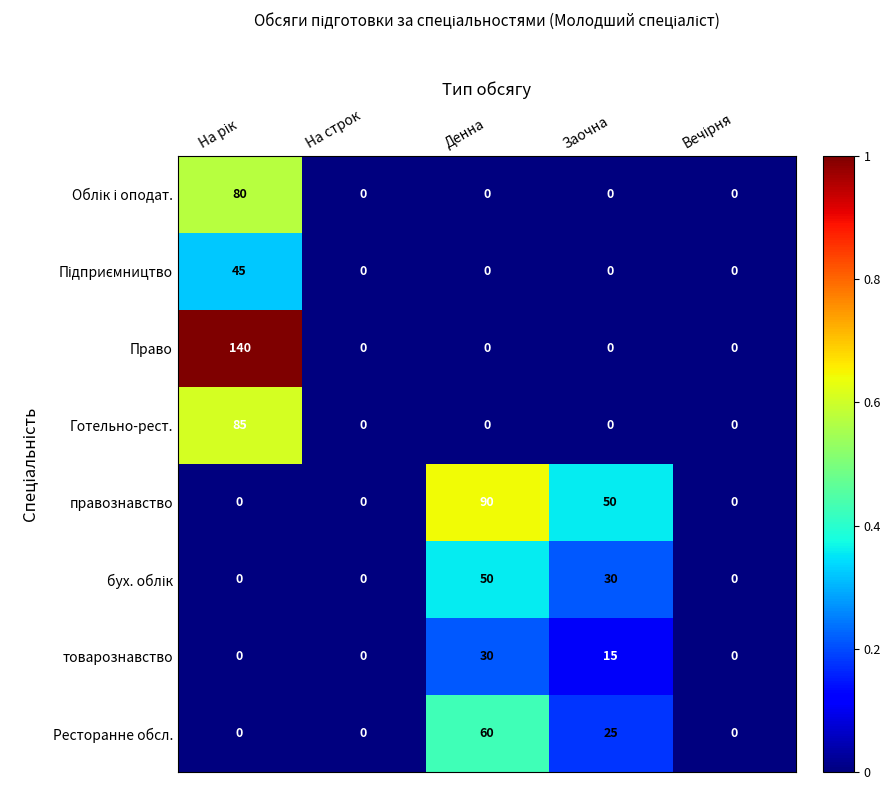

The value of Готельно-рест. at На строк is 0. True or false?

True